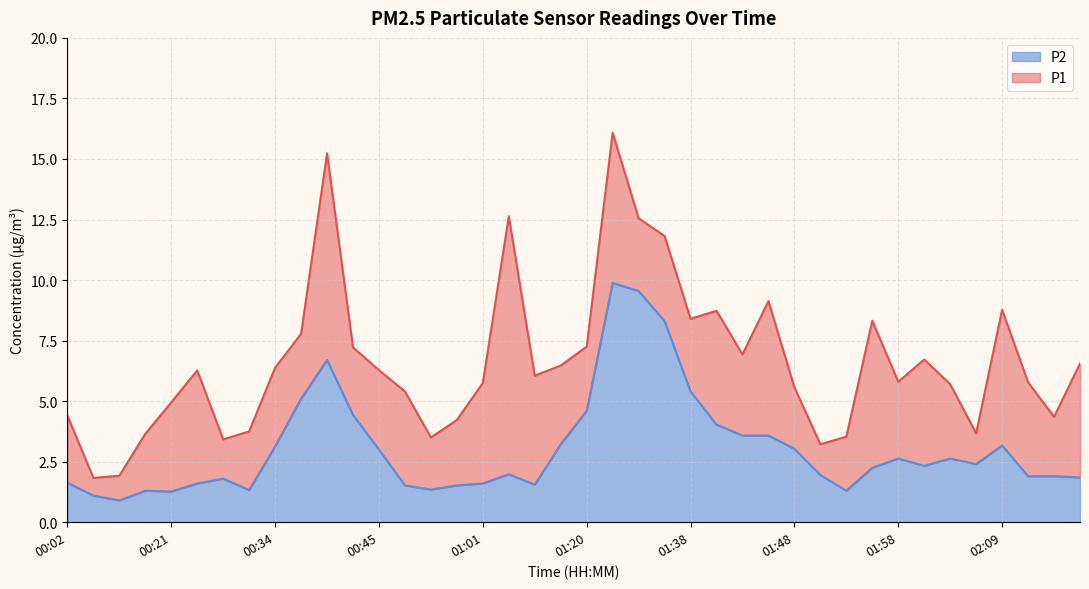

True or false: P2 and P1 intersect in this chart.

False